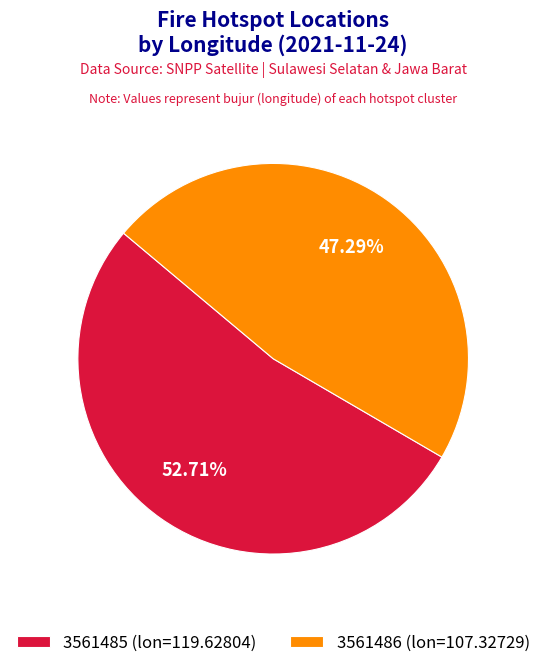

Does 3561486 represent more than half of the total?

No